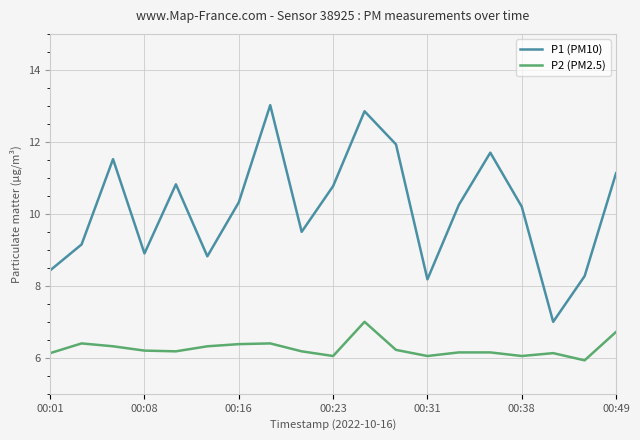

What is the maximum value for P2 (PM2.5)?

7.0